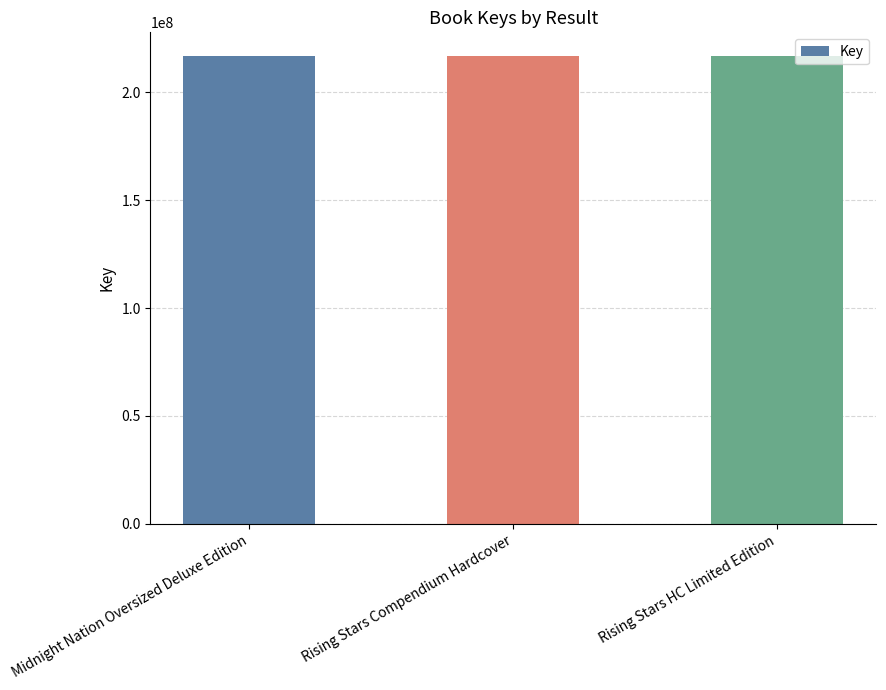

What is the value of the 3rd bar from the left?

216805069